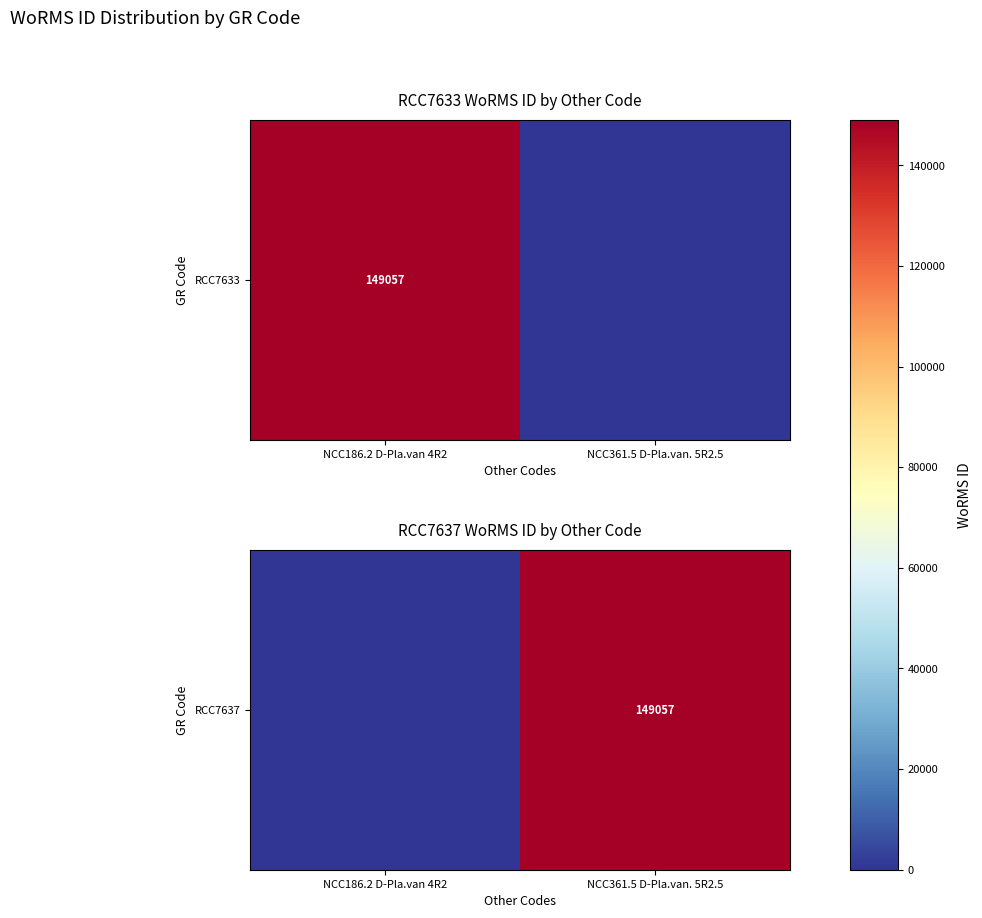

How many distinct data groups are displayed?

1